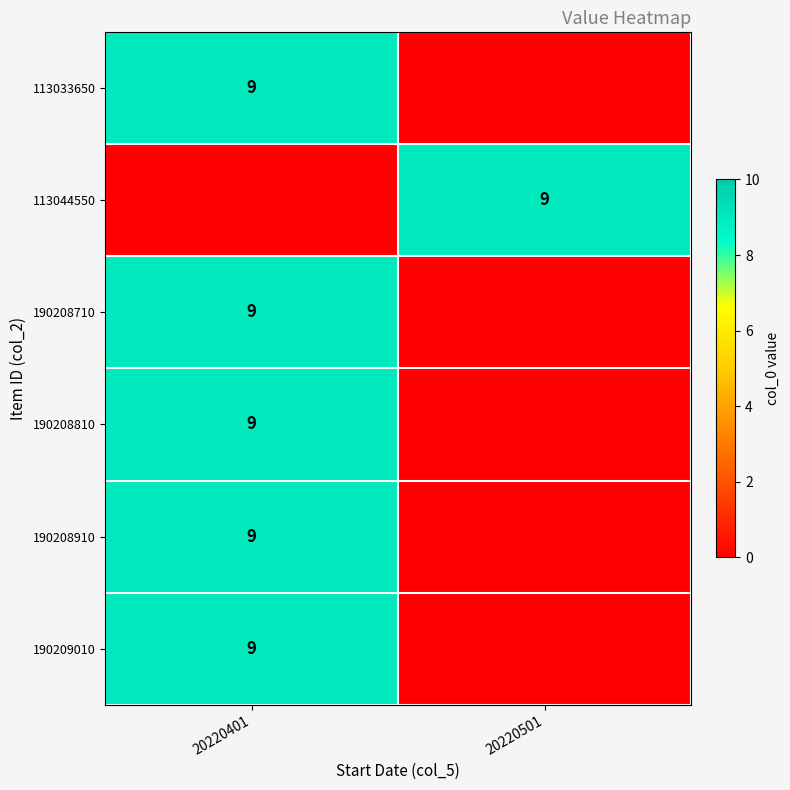

What is the spread (max minus min) of values at 20220501?

9